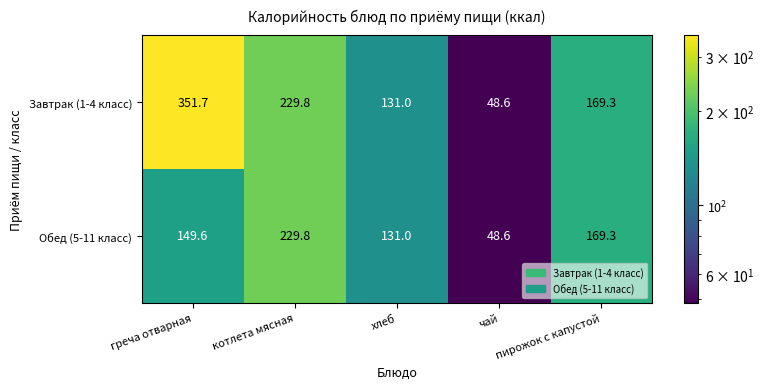

Which series has the widest spread of values?

Завтрак (1-4 класс)